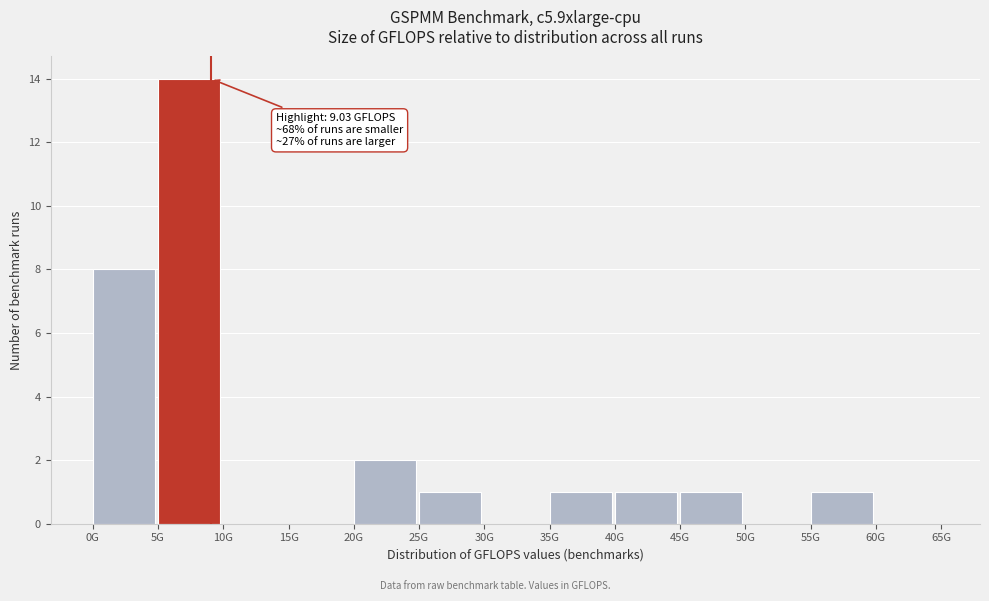

Reading left to right, list all the values displayed in this chart.

0G=8	5G=14	10G=0	15G=0	20G=2	25G=1	30G=0	35G=1	40G=1	45G=1	50G=0	55G=1	60G=0